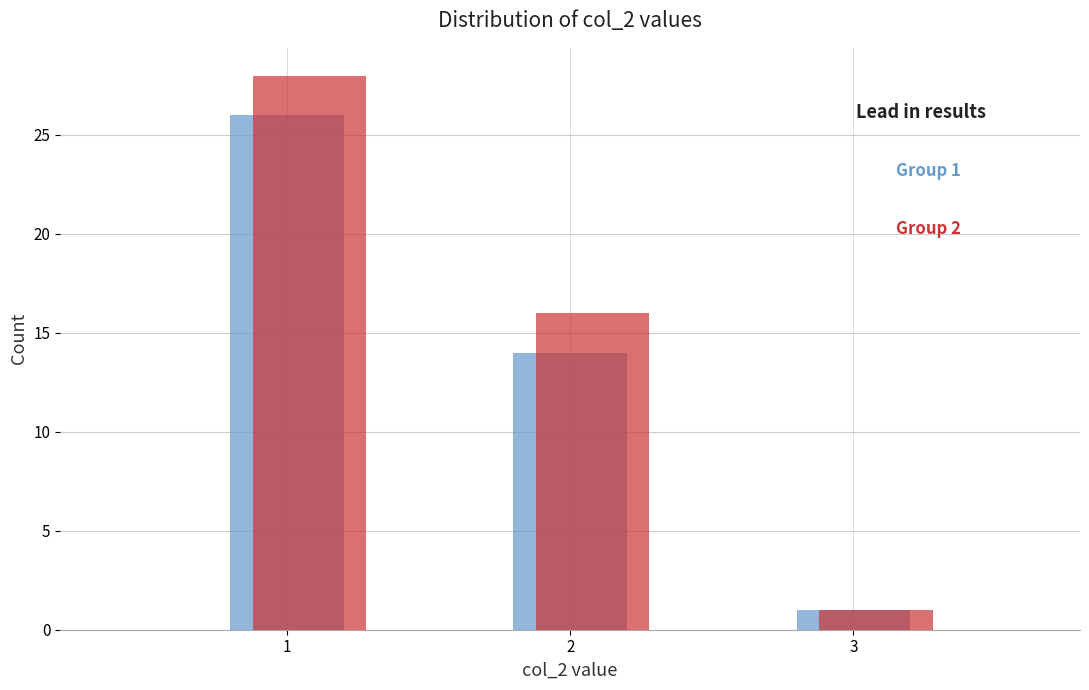

What is the total value across all series at 2?

30